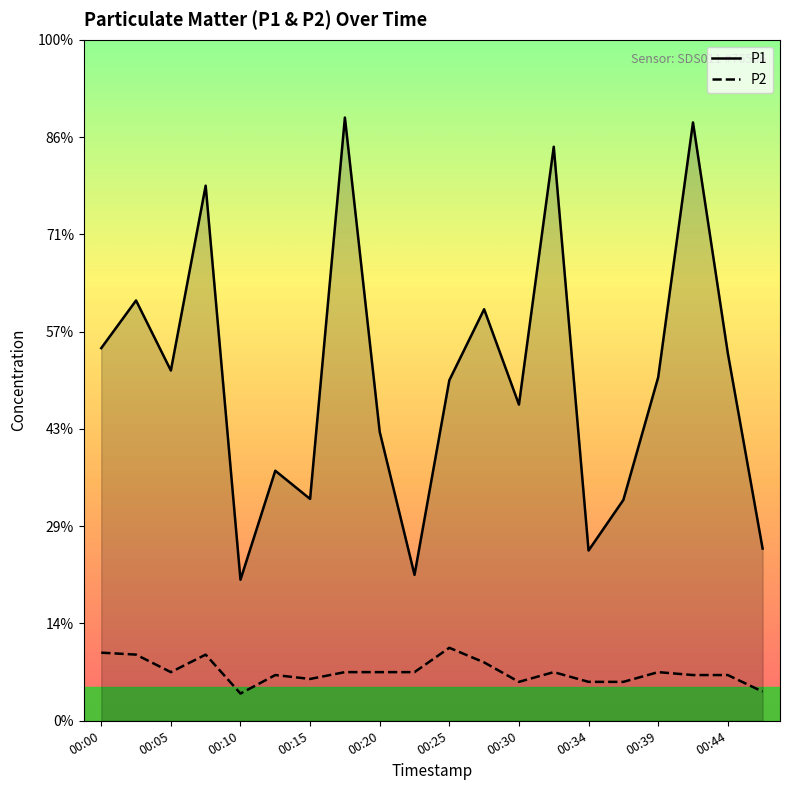

True or false: P1 and P2 intersect in this chart.

False